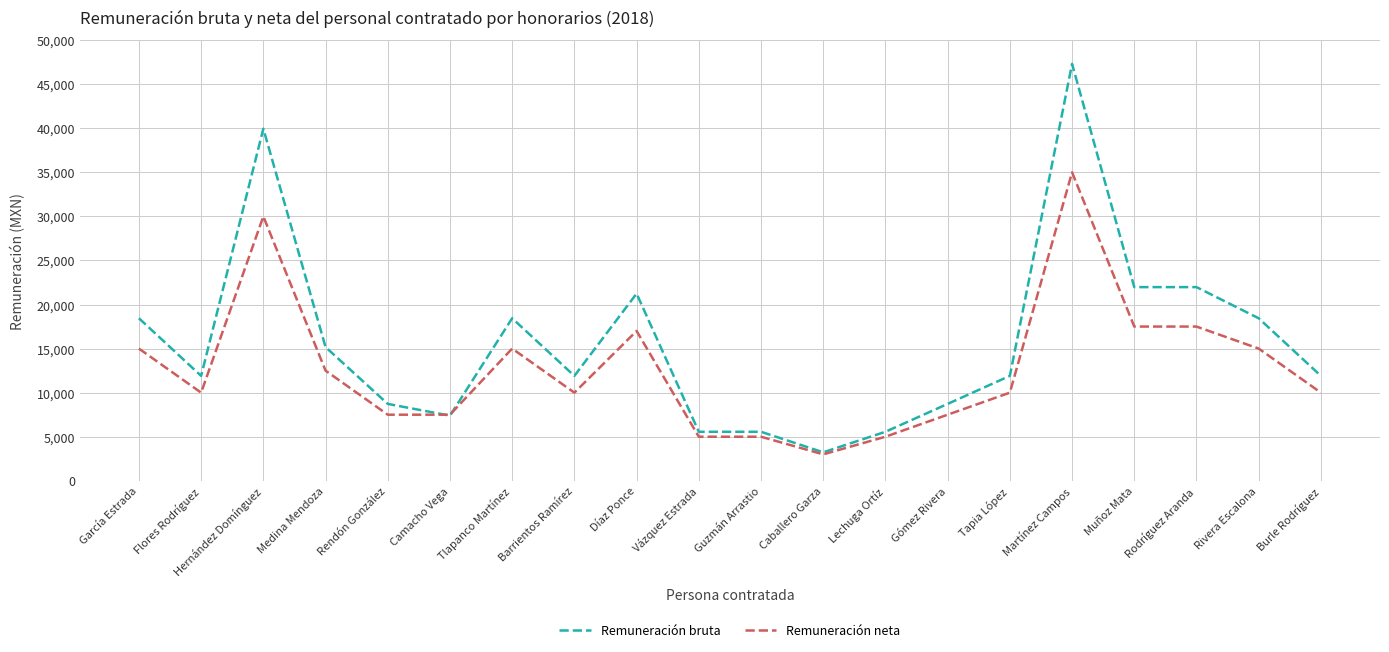

Between Medina Mendoza and Camacho Vega, which series saw the biggest shift?

Remuneración bruta